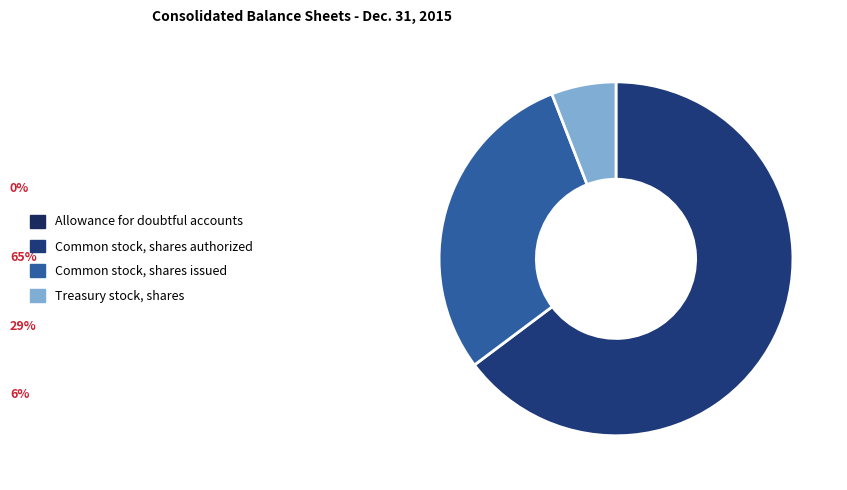

Is there any slice that represents more than half of the pie?

Yes